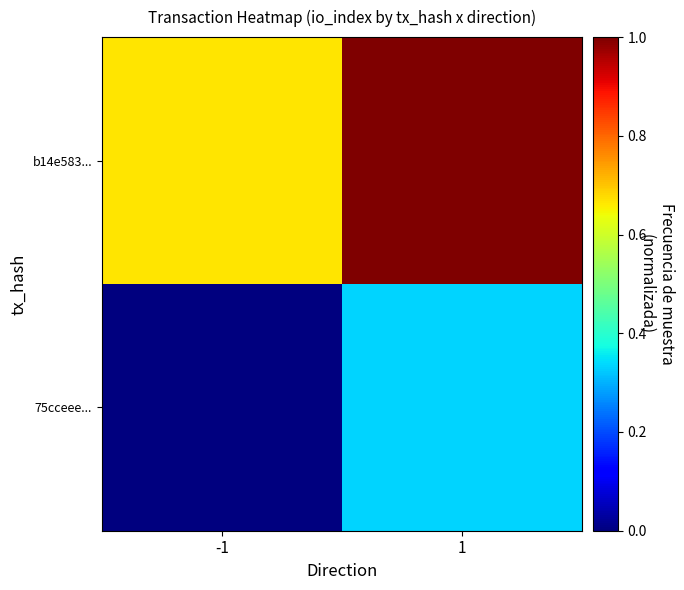

At -1, list the series in order from largest to smallest.

b14e583..., 75cceee...